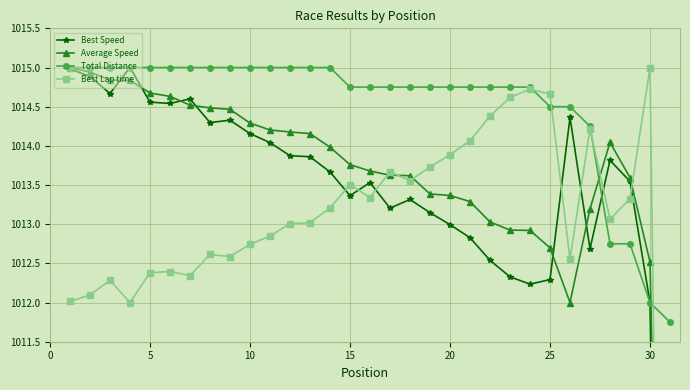

Does the chart display data point markers on the line(s)?

Yes